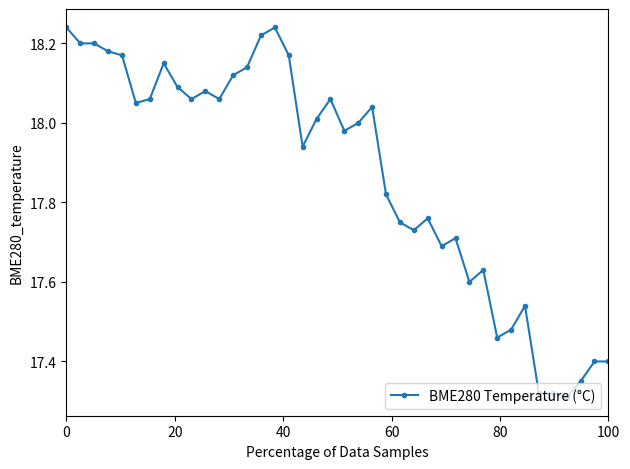

What is the sum of all values?

714.7